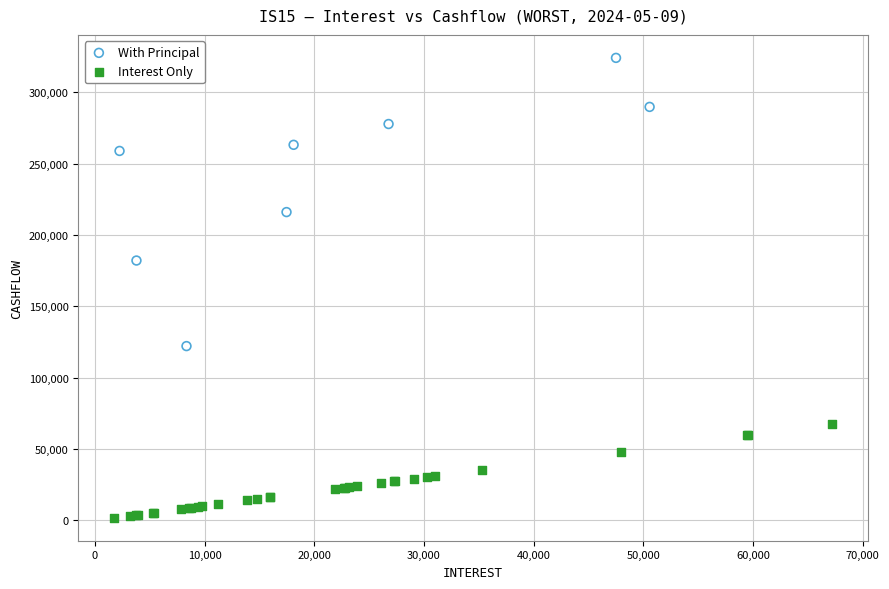

Which series has the largest Y range (max minus min)?

With Principal